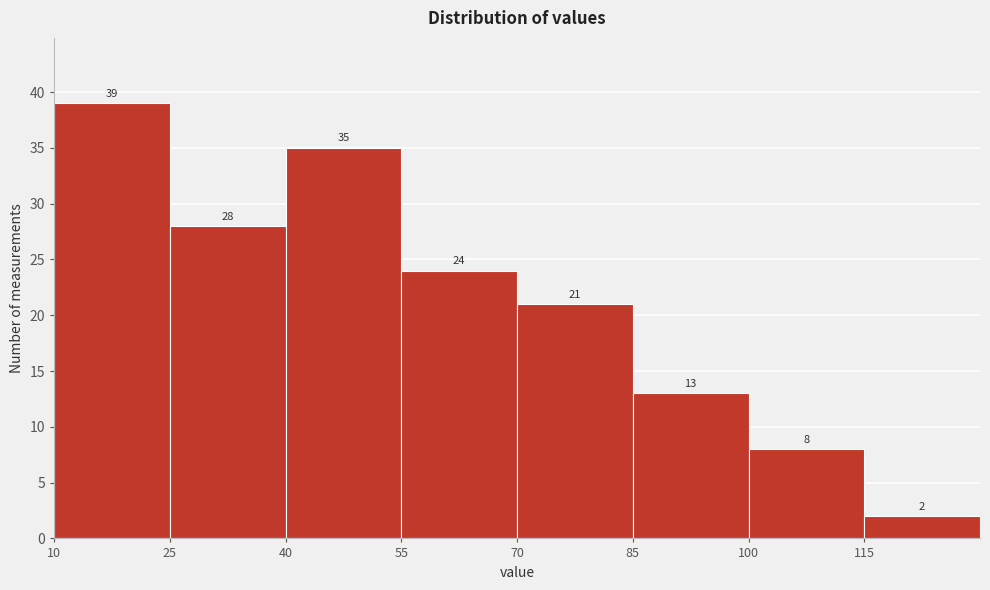

Reading left to right, list every bar in this chart as the range it spans on the x-axis followed by its height. The bar edges are not printed on the chart, so give them approximately, as read against the axis.

10 to 25: 39
25 to 40: 28
40 to 55: 35
55 to 70: 24
70 to 85: 21
85 to 100: 13
100 to 115: 8
115 to 130: 2